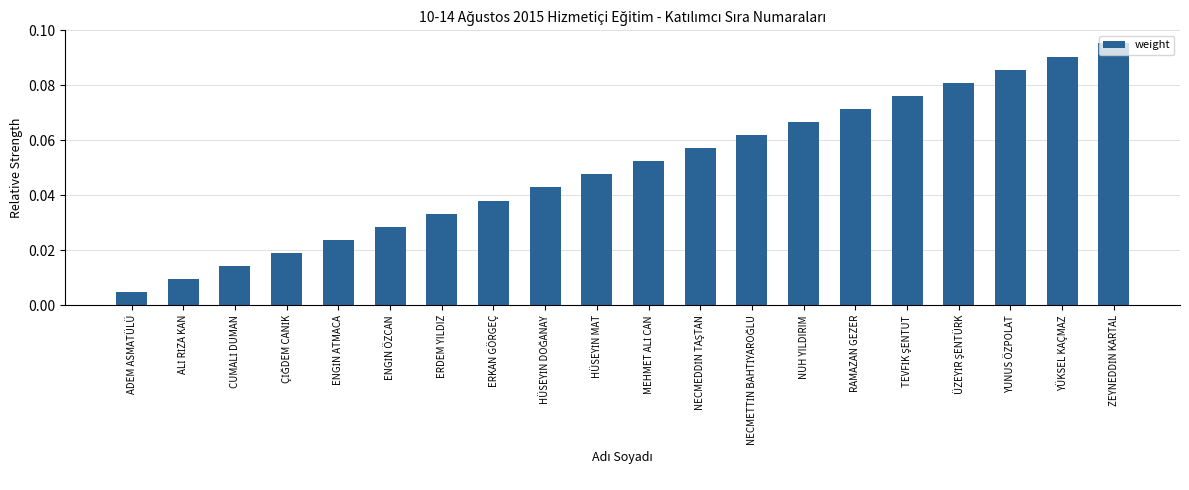

Between YÜKSEL KAÇMAZ and ADEM ASMATÜLÜ, which is larger?

YÜKSEL KAÇMAZ